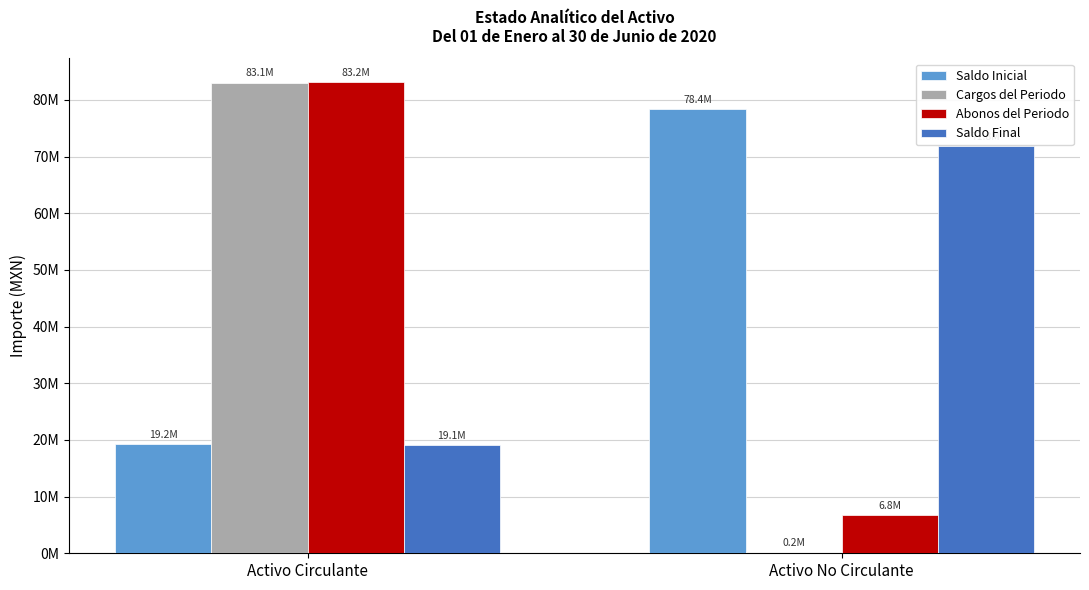

Reading right to left, extract all data points from this chart.

Saldo Inicial: Activo No Circulante=78426535	Activo Circulante=19220464
Cargos del Periodo: Activo No Circulante=176270	Activo Circulante=83065134
Abonos del Periodo: Activo No Circulante=6774055	Activo Circulante=83191580
Saldo Final: Activo No Circulante=71828750	Activo Circulante=19094018